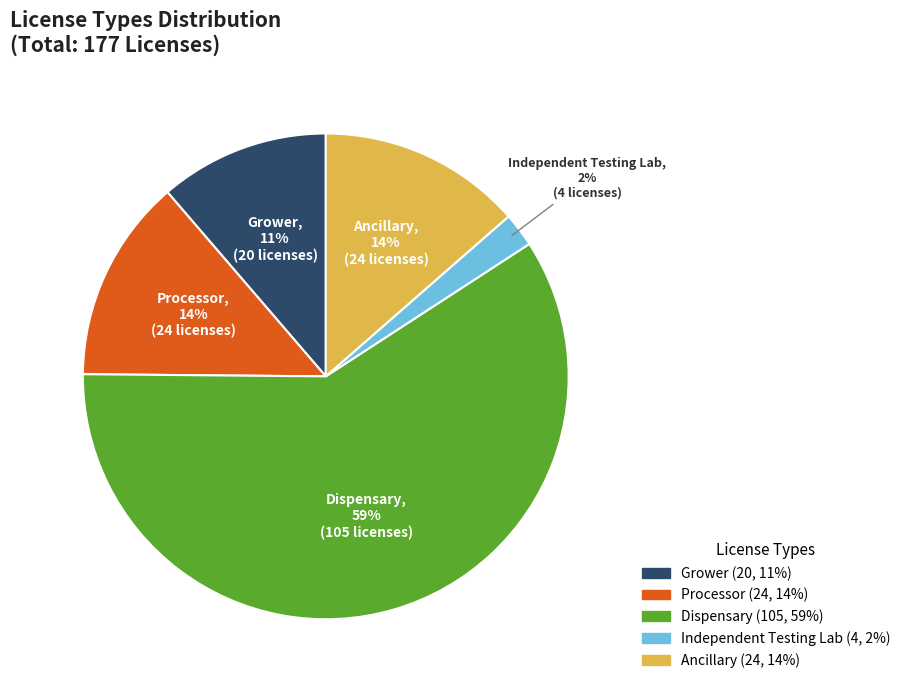

Which category has the biggest portion of the pie?

Dispensary